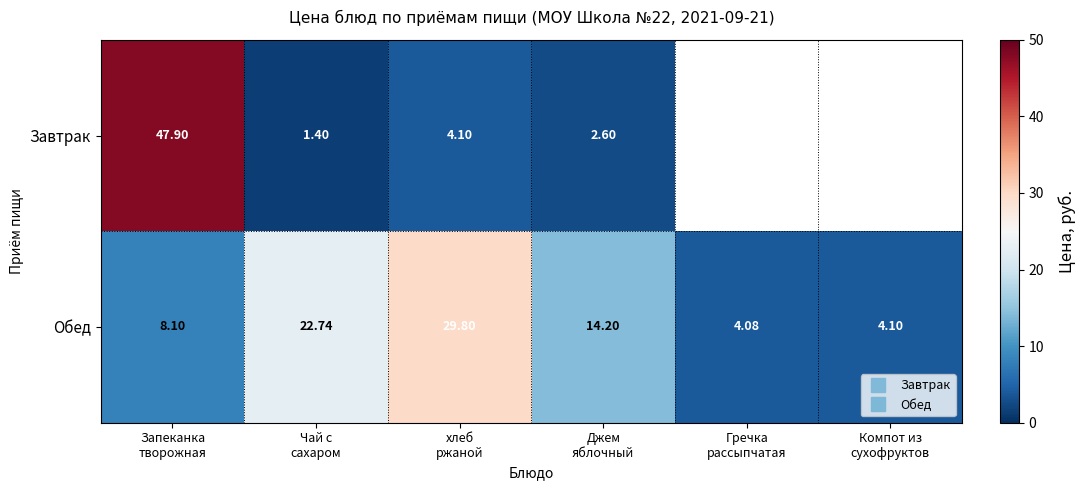

Which category has the highest value in the Завтрак series?

Запеканка творожная